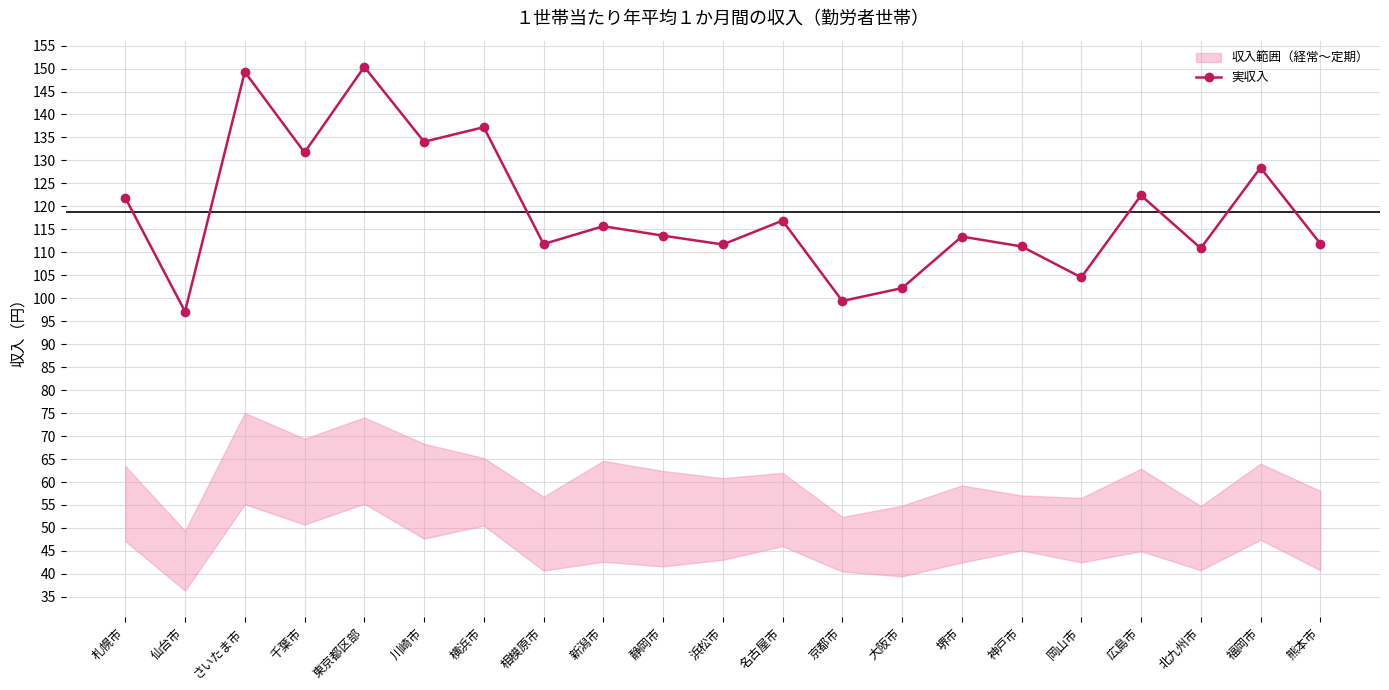

What is the label of the 17th point from the left?

岡山市